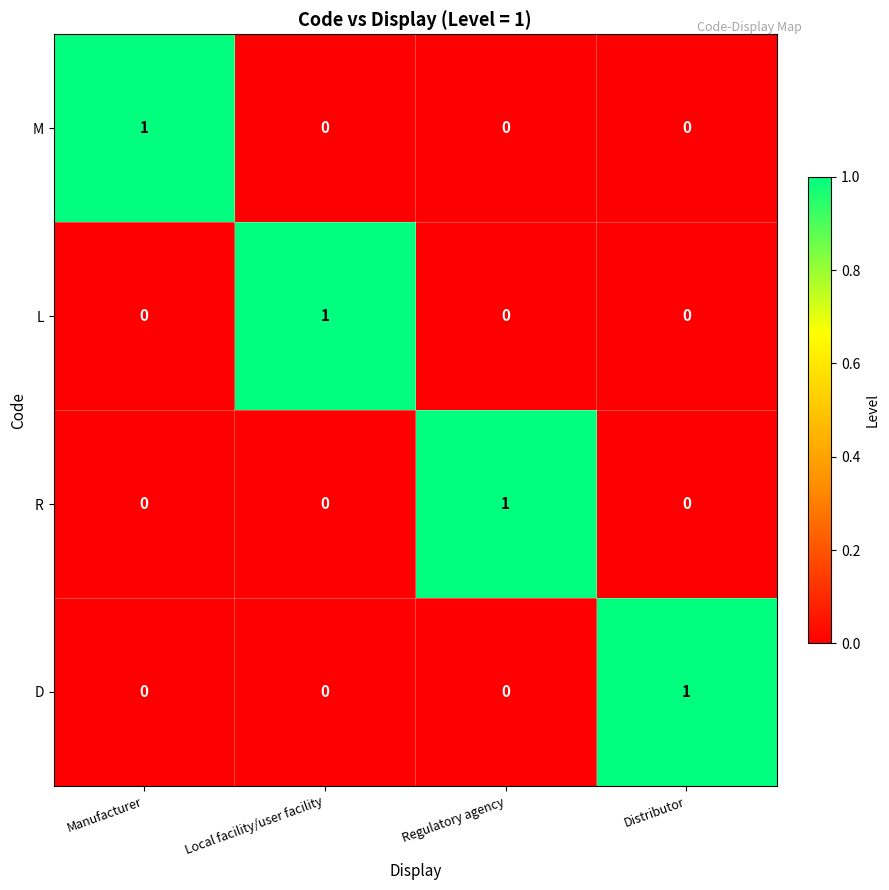

Reading left to right, list all the values displayed in this chart.

M: Manufacturer=1	Local facility/user facility=0	Regulatory agency=0	Distributor=0
L: Manufacturer=0	Local facility/user facility=1	Regulatory agency=0	Distributor=0
R: Manufacturer=0	Local facility/user facility=0	Regulatory agency=1	Distributor=0
D: Manufacturer=0	Local facility/user facility=0	Regulatory agency=0	Distributor=1